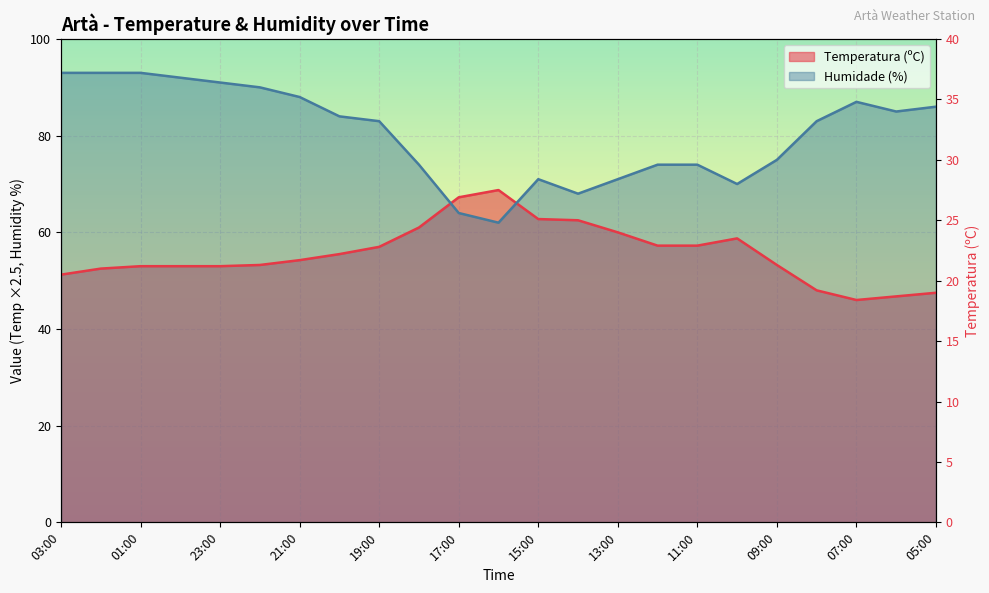

Reading left to right, what are all the values shown in this chart?

Temperatura (ºC): 03:00=51.2	02:00=52.5	01:00=53.0	00:00=53.0	23:00=53.0	22:00=53.2	21:00=54.2	20:00=55.5	19:00=57.0	18:00=61.0	17:00=67.2	16:00=68.8	15:00=62.8	14:00=62.5	13:00=60.0	12:00=57.2	11:00=57.2	10:00=58.8	09:00=53.2	08:00=48.0	07:00=46.0	06:00=46.8	05:00=47.5
Humidade (%): 03:00=93.0	02:00=93.0	01:00=93.0	00:00=92.0	23:00=91.0	22:00=90.0	21:00=88.0	20:00=84.0	19:00=83.0	18:00=74.0	17:00=64.0	16:00=62.0	15:00=71.0	14:00=68.0	13:00=71.0	12:00=74.0	11:00=74.0	10:00=70.0	09:00=75.0	08:00=83.0	07:00=87.0	06:00=85.0	05:00=86.0